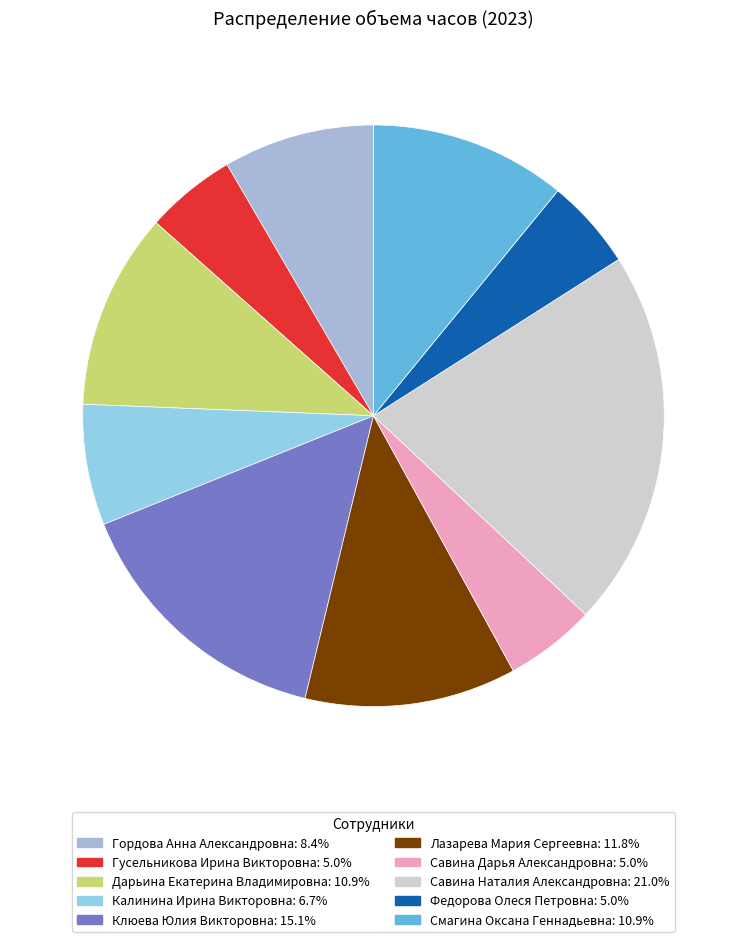

Is there a majority slice in this chart?

No